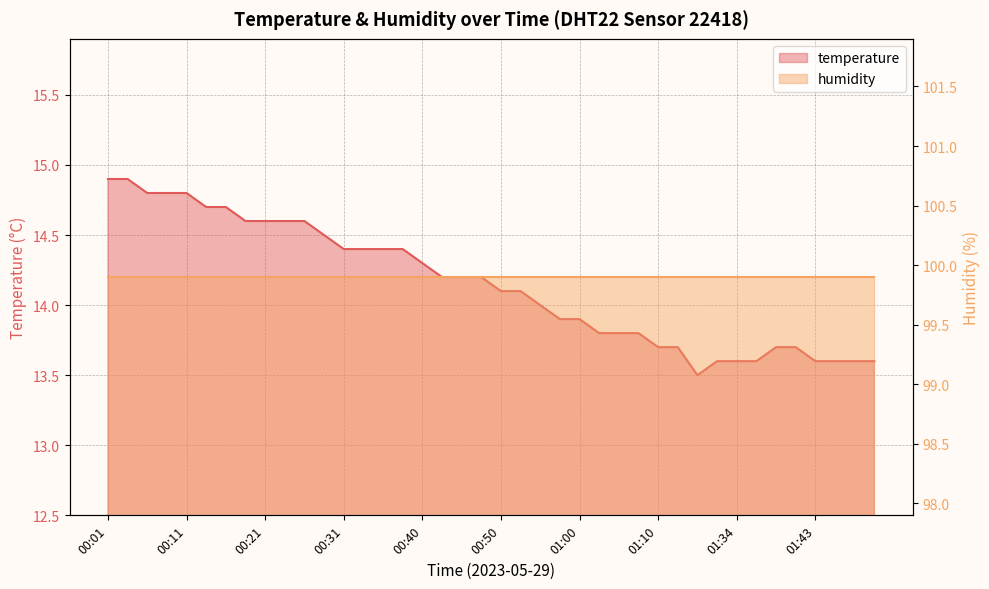

Which label corresponds to the smallest value in the chart?

01:29